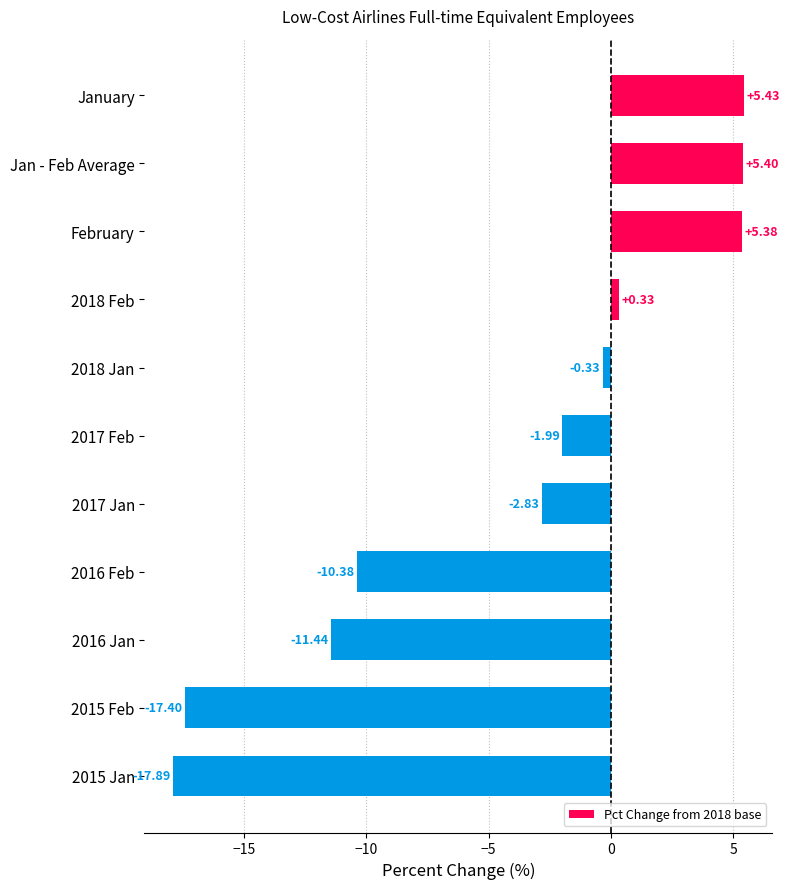

What is the minimum value shown in the chart?

-17.9